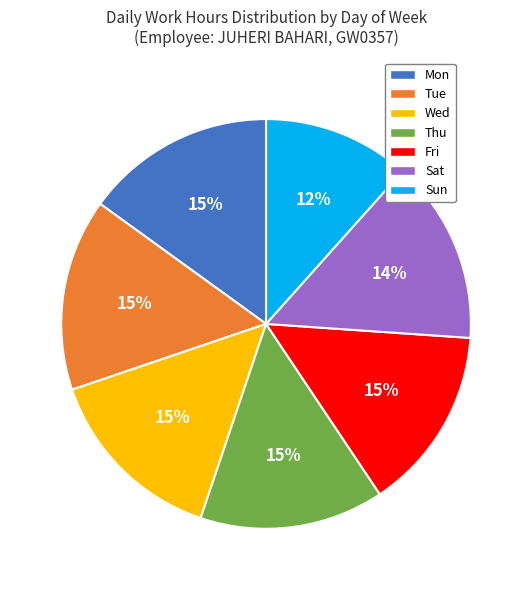

Do Fri and Sat together represent more than half of the pie?

No